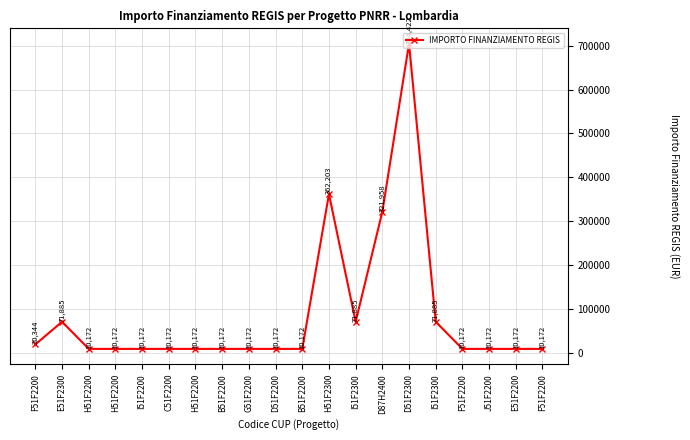

How many interior local peaks (higher than both neighbors) does the data have?

3